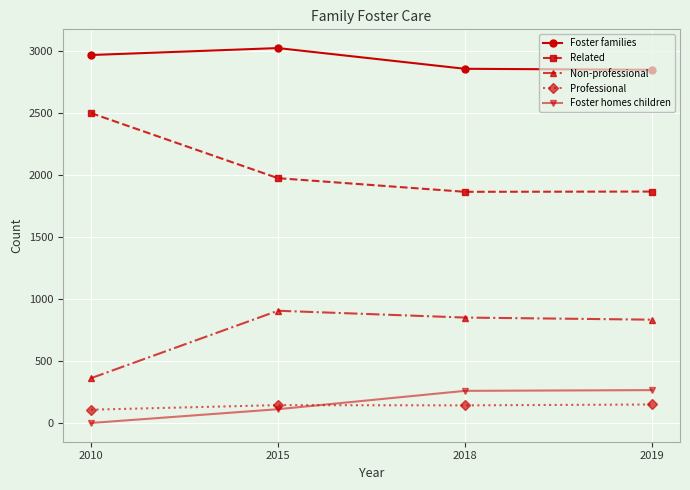

At how many categories does at least one series exceed 2680?

4